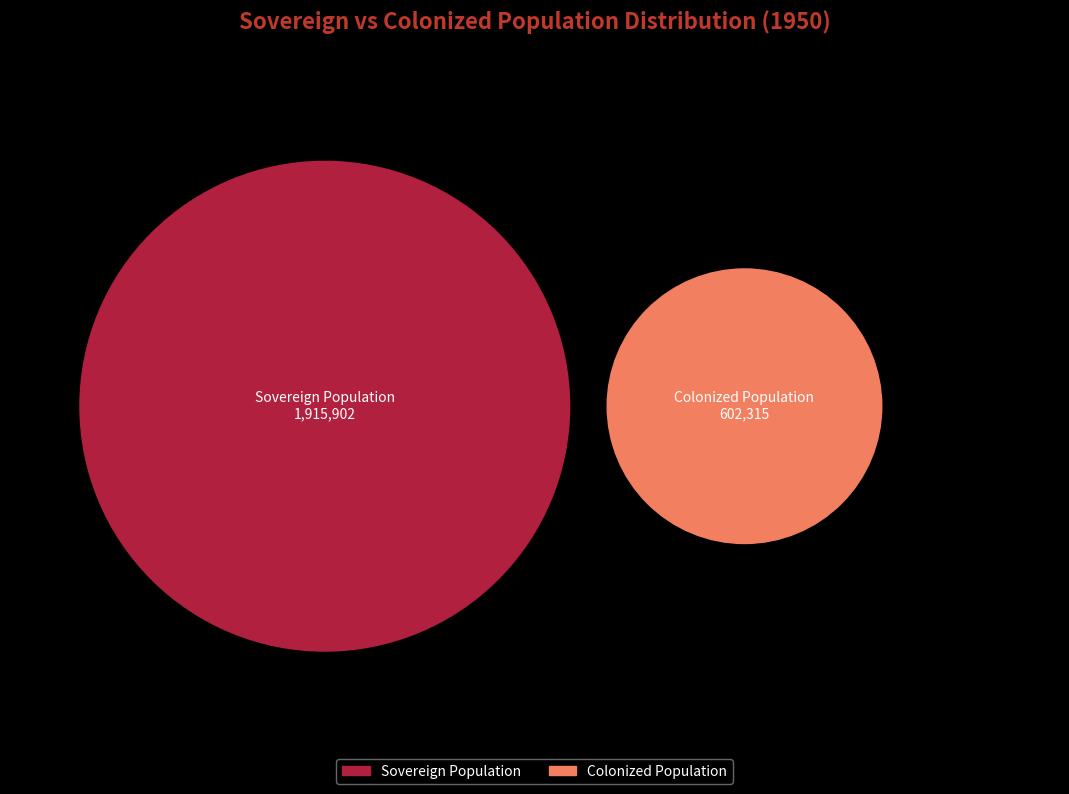

Which slice is the smallest?

Colonized Population